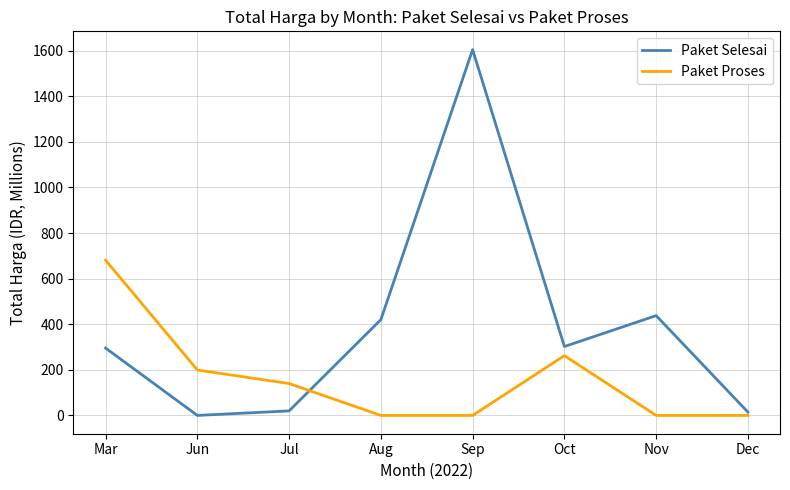

Which series changed the most between Mar and Jul?

Paket Proses